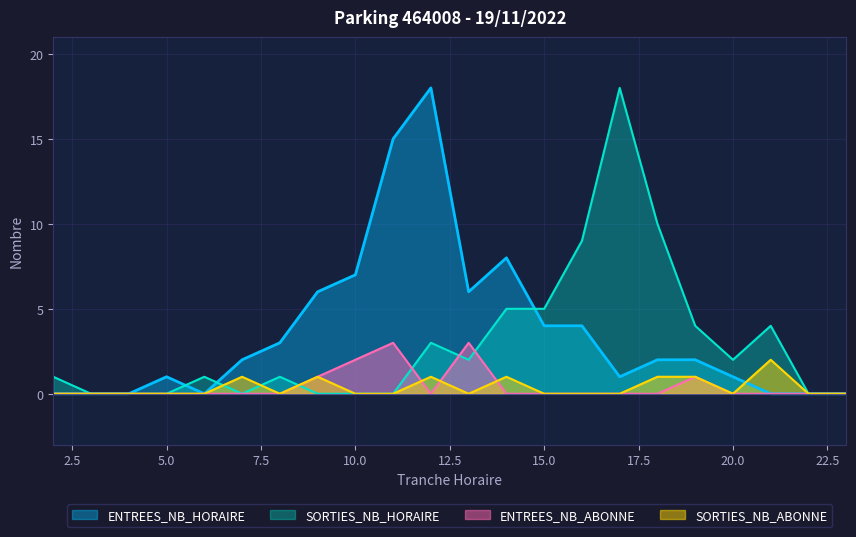

Where is SORTIES_NB_HORAIRE nearest to the value 9?

16